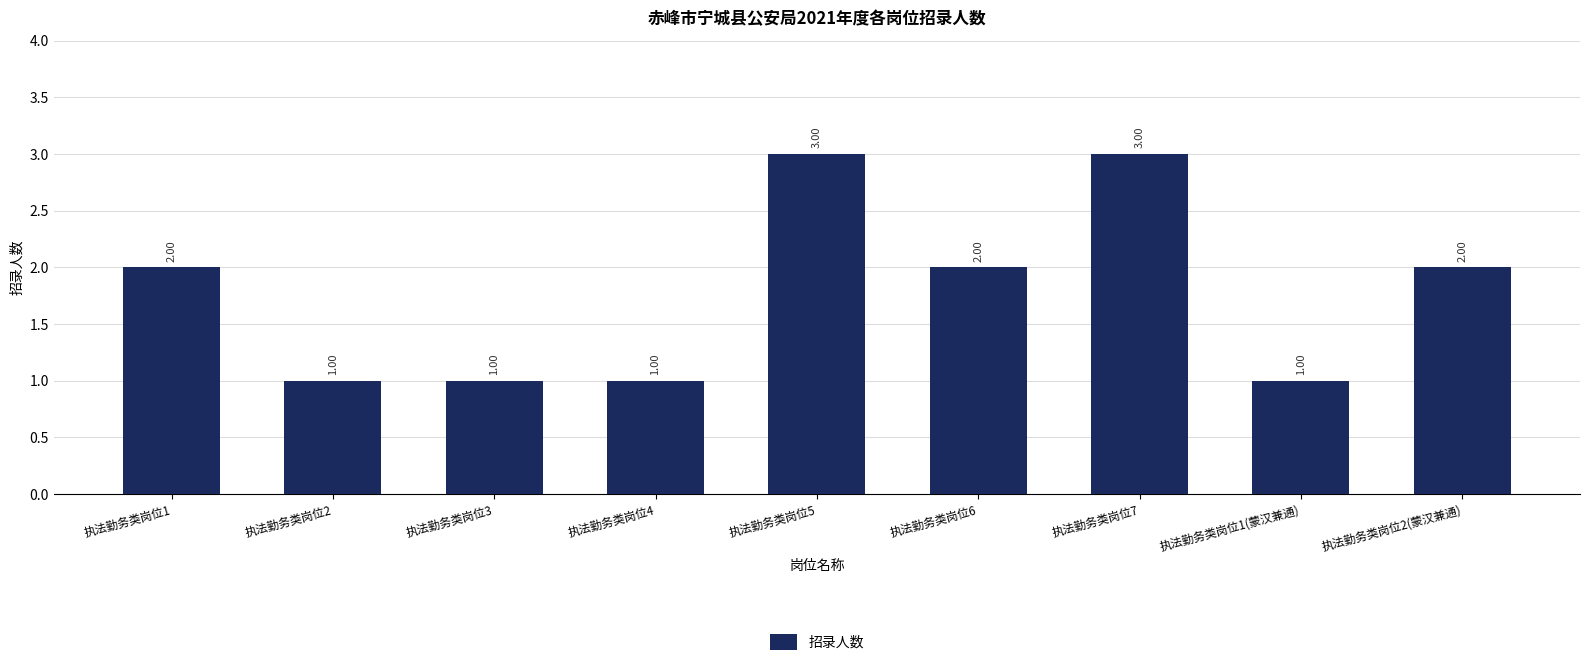

How many series are shown in this chart?

1